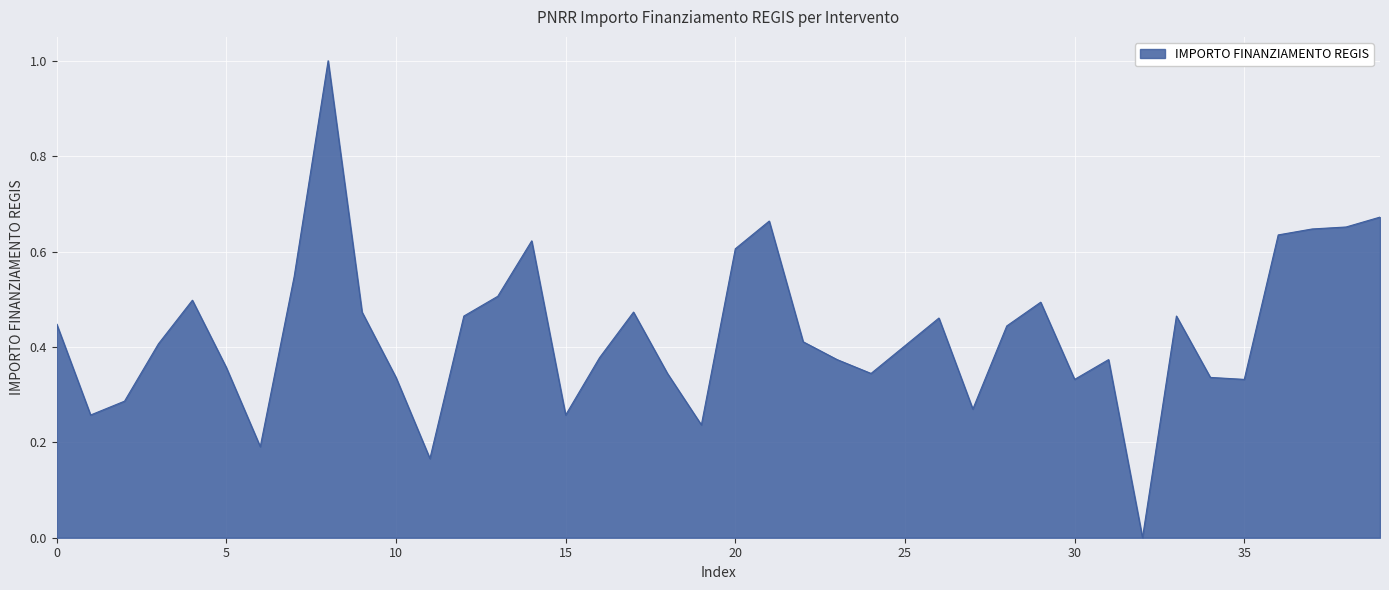

What is the greatest value displayed?

1.0